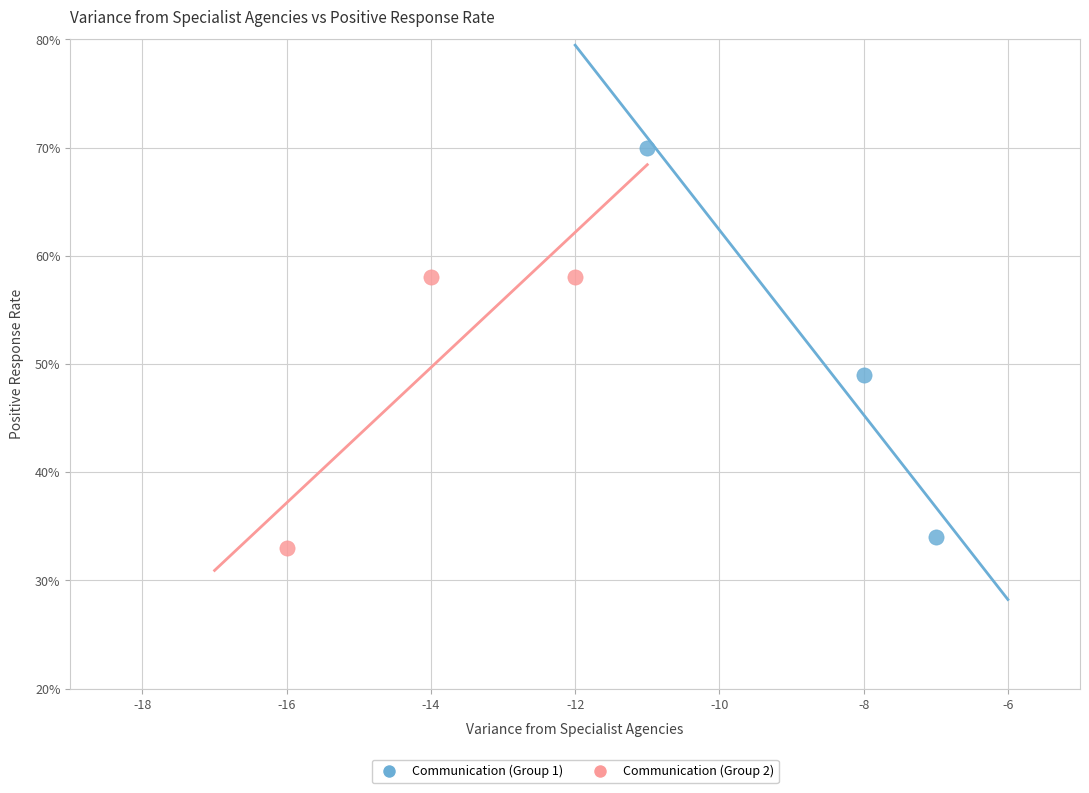

Which series reaches the minimum Y coordinate?

Communication (Group 2)